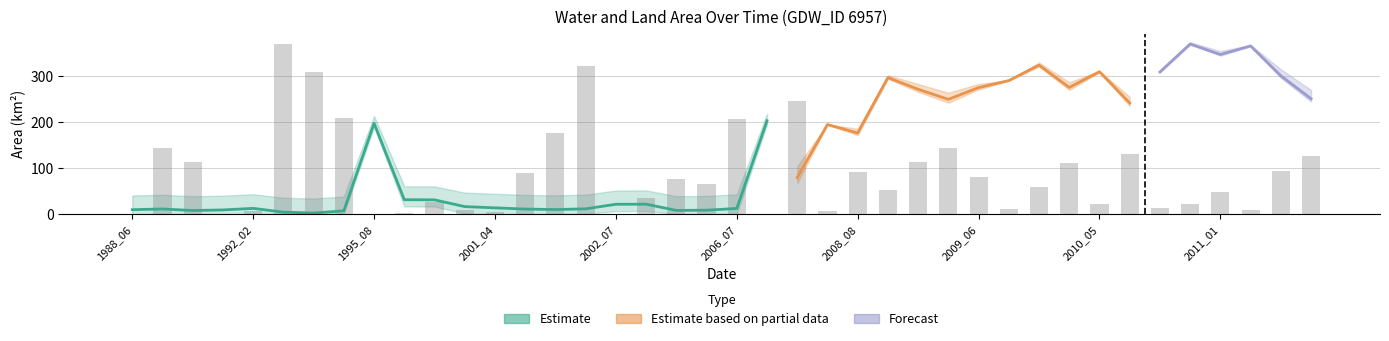

Reading left to right, what are all the values shown in this chart?

waterArea: 9.3	10.9	7.5	8.8	12.2	4.0	2.0	6.8	197.4	31.1	30.7	16.0	13.3	10.6	9.6	11.2	21.1	21.3	7.7	8.2	12.0	202.9	79.4	194.6	176.2	296.8	271.4	249.5	275.1	290.4	324.0	275.5	309.6	241.6	309.1	369.9	347.1	365.8	300.8	250.9
landArea: 386.5	385.2	388.9	387.1	384.3	391.1	394.5	389.3	196.1	364.8	365.2	380.4	383.0	385.4	386.5	385.4	374.9	375.0	387.9	387.5	384.4	192.8	315.4	195.1	220.0	94.8	122.0	145.2	100.0	68.8	62.7	113.5	28.8	134.0	20.4	26.6	49.4	12.9	94.8	127.0
origlandArea: 0.3	144.1	113.9	0.0	6.7	369.6	308.1	209.1	0.5	2.8	25.4	8.4	5.0	90.0	176.3	322.4	0.7	34.1	75.6	66.2	206.0	0.1	244.8	5.7	91.6	51.9	114.1	144.3	79.8	9.7	59.0	110.6	21.2	130.9	13.5	21.1	48.7	9.4	94.5	126.1